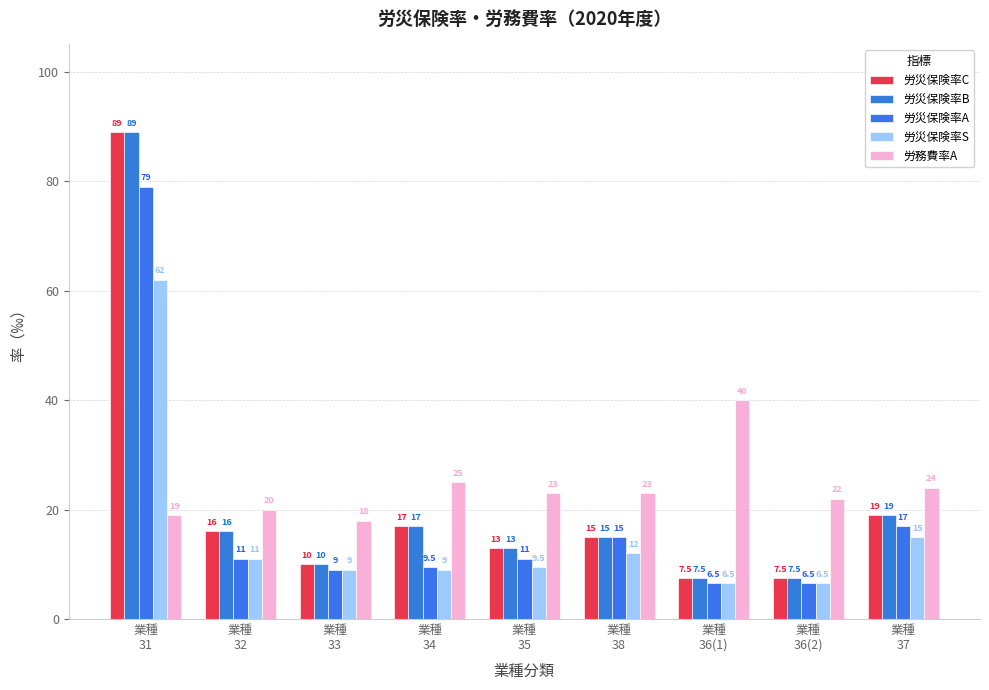

How many series are shown in this chart?

5